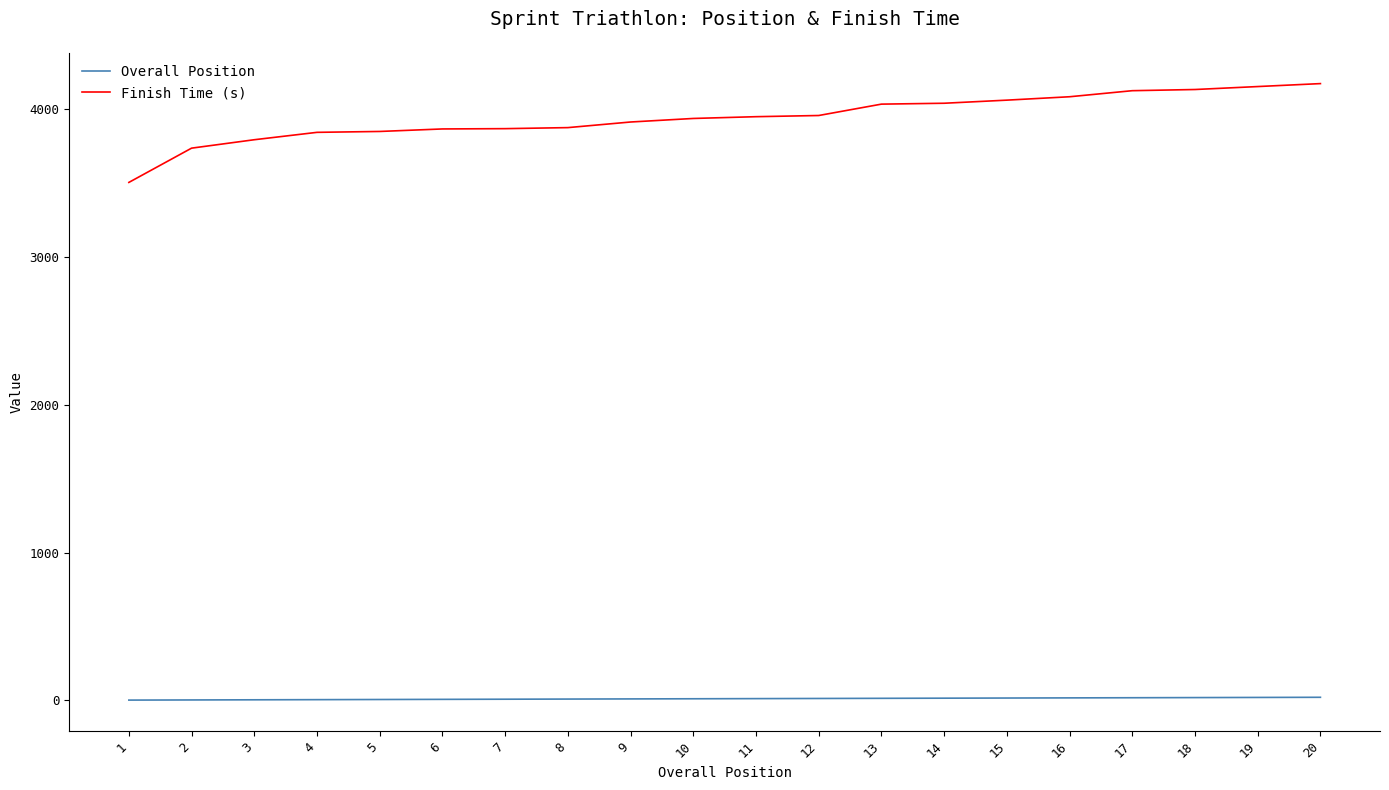

True or false: Finish Time (s) and Overall Position intersect in this chart.

False